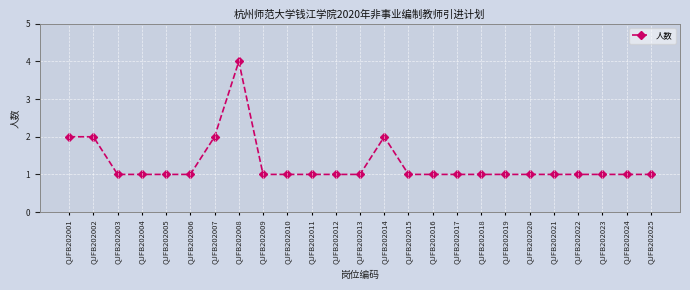

What is the difference between the second highest and second lowest values?

1